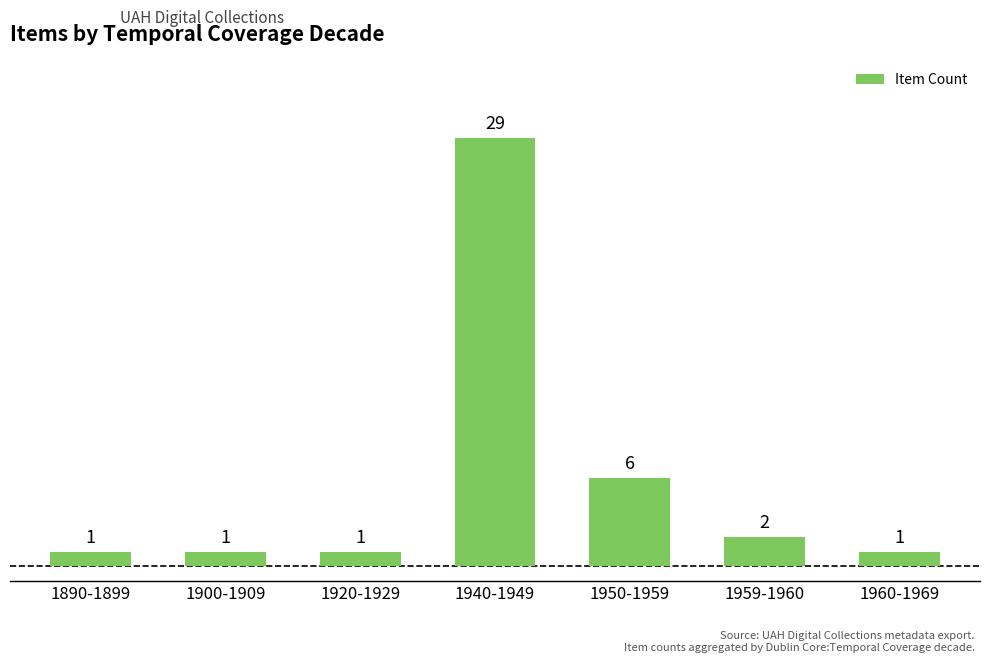

What is the difference between the second highest and second lowest values?

5